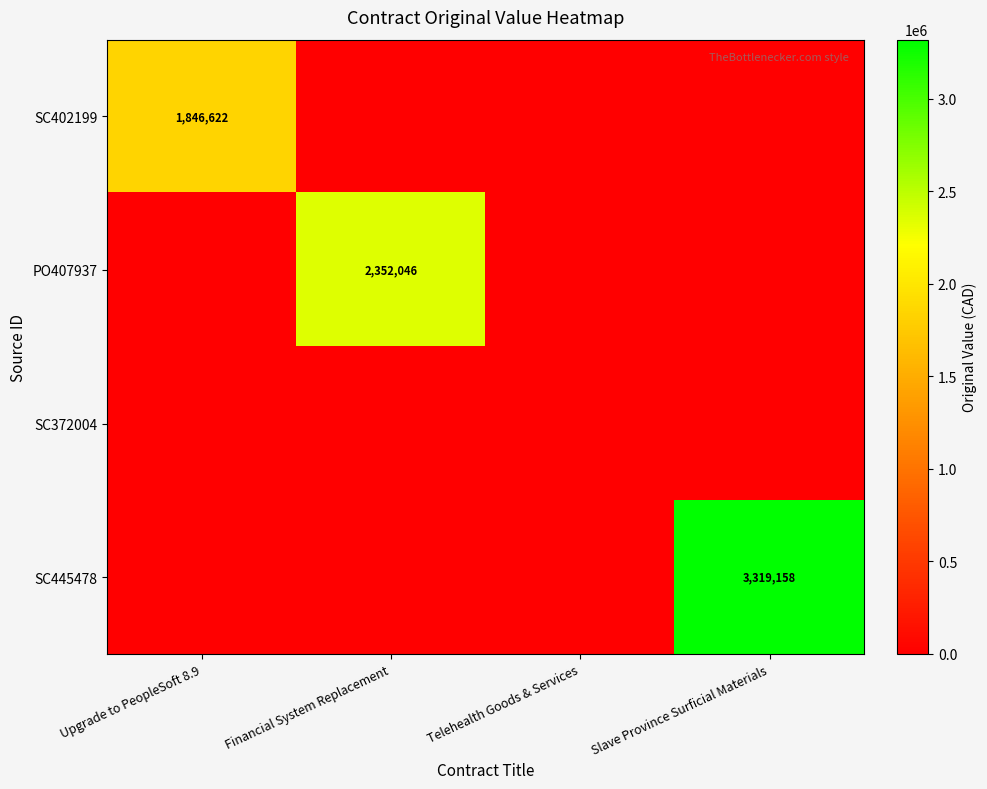

The value of SC402199 at Upgrade to PeopleSoft 8.9 is 3192408.9. True or false?

False